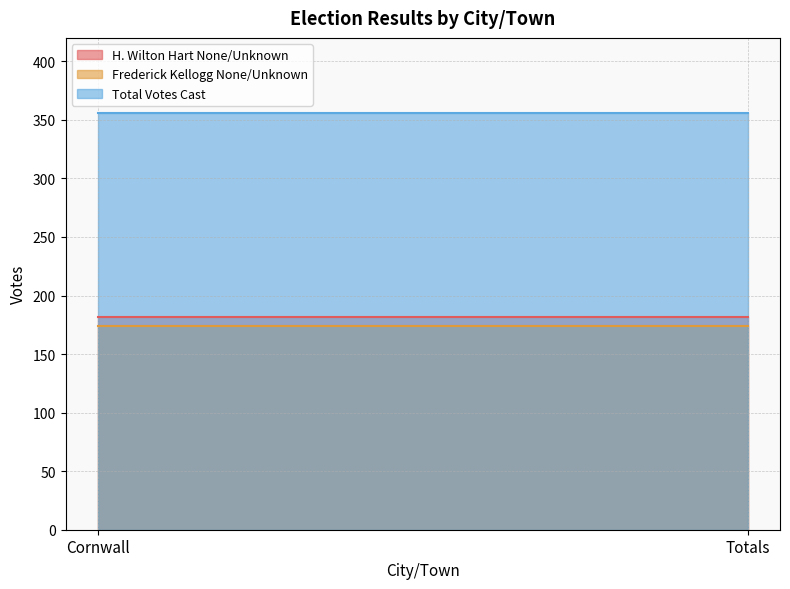

Reading left to right, transcribe all the data shown in this chart.

H. Wilton Hart None/Unknown: 182	182
Frederick Kellogg None/Unknown: 174	174
Total Votes Cast: 356	356